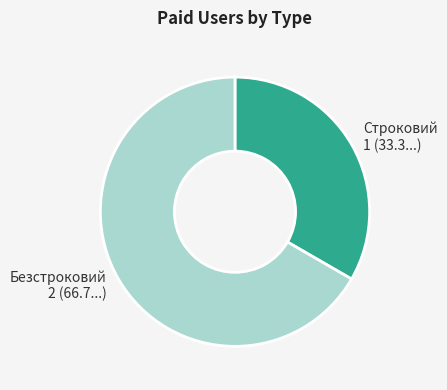

How many segments does this pie chart have?

2